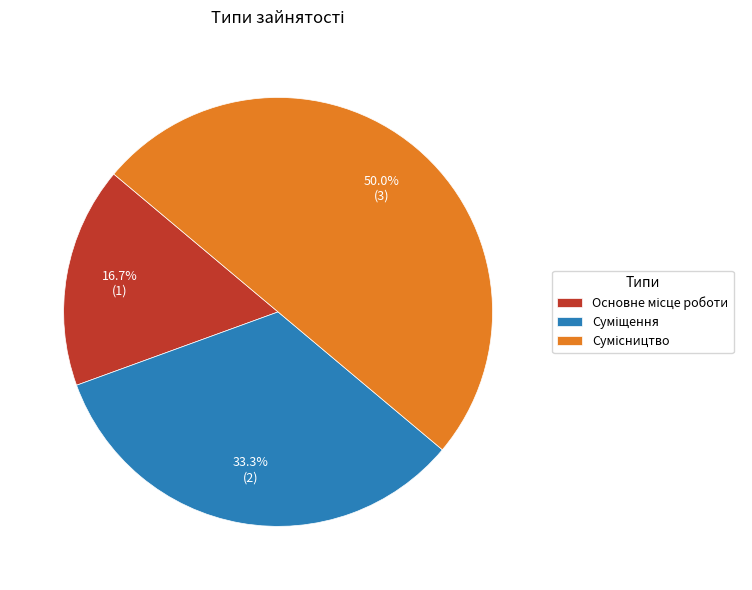

Does Суміщення represent more than half of the total?

No